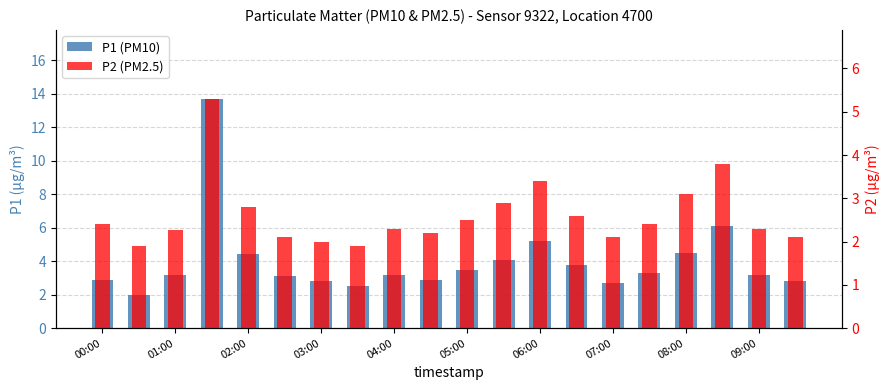

The value of P1 (PM10) at 00:00 is 2.9. True or false?

True